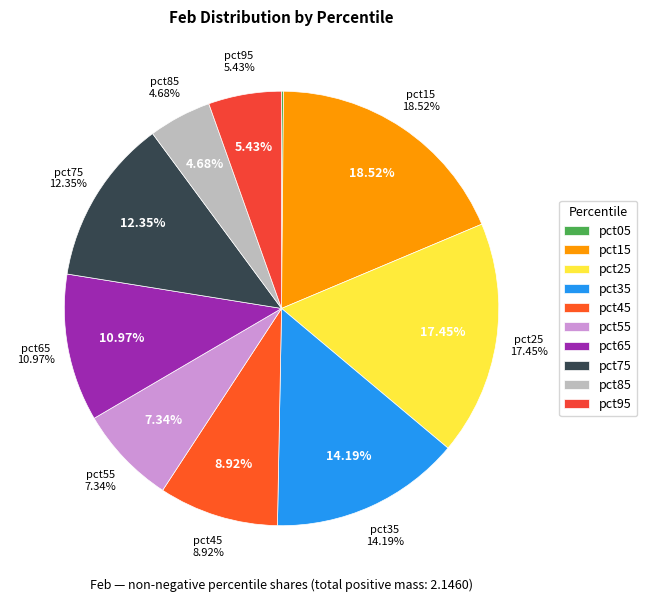

How many slices are in this pie chart?

10